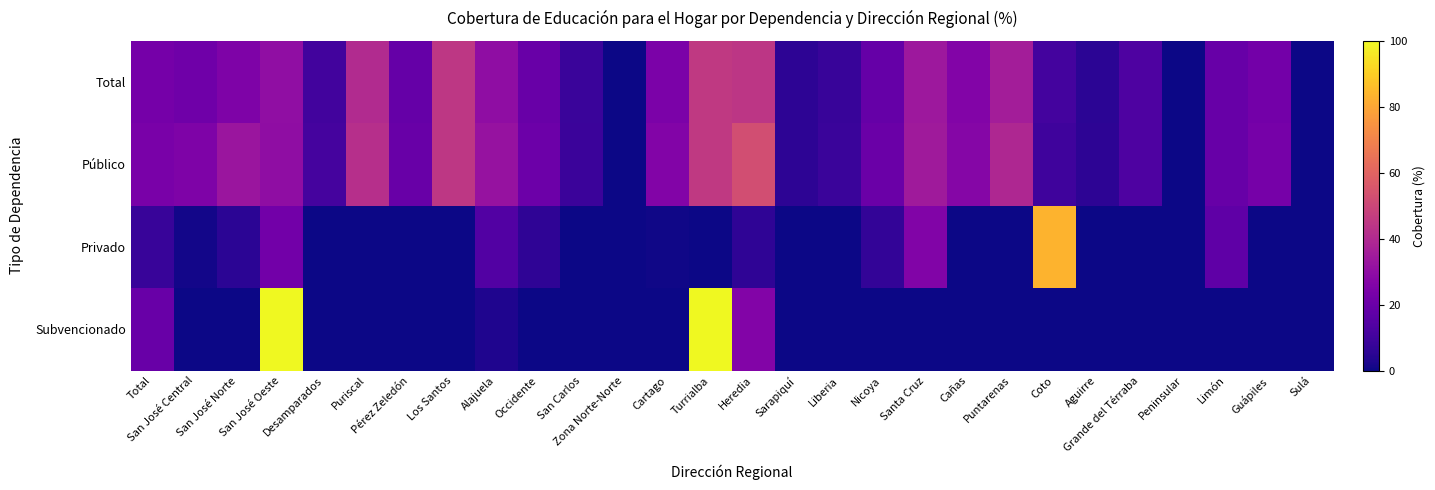

Which series has the widest spread of values?

Subvencionado